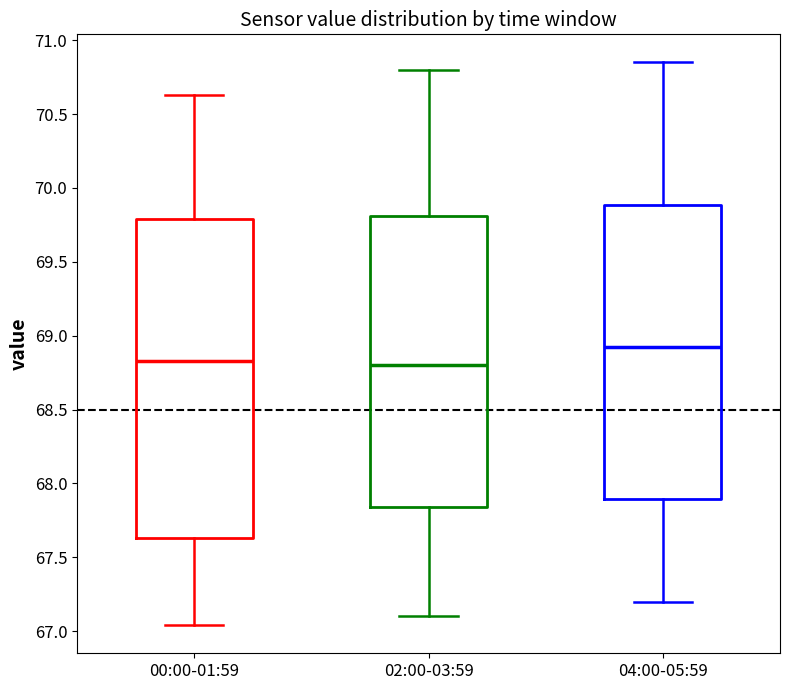

Which box has the highest median line?

04:00-05:59